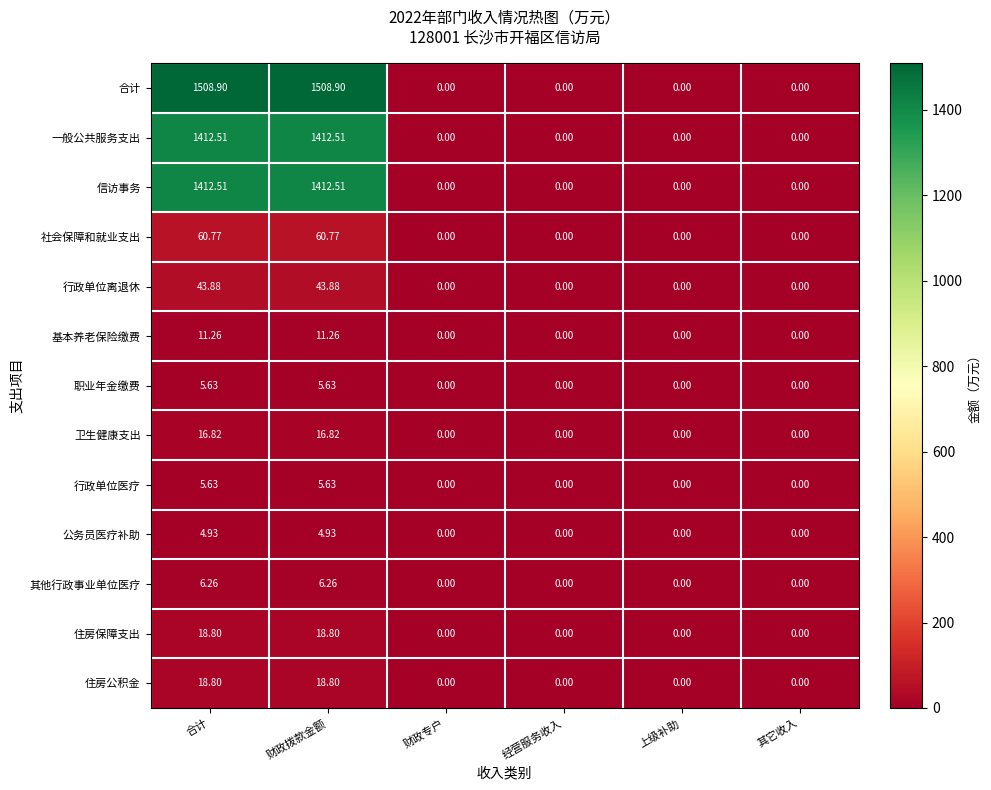

Is the value of 住房公积金 at 合计 greater than the value of 合计 at 合计?

No